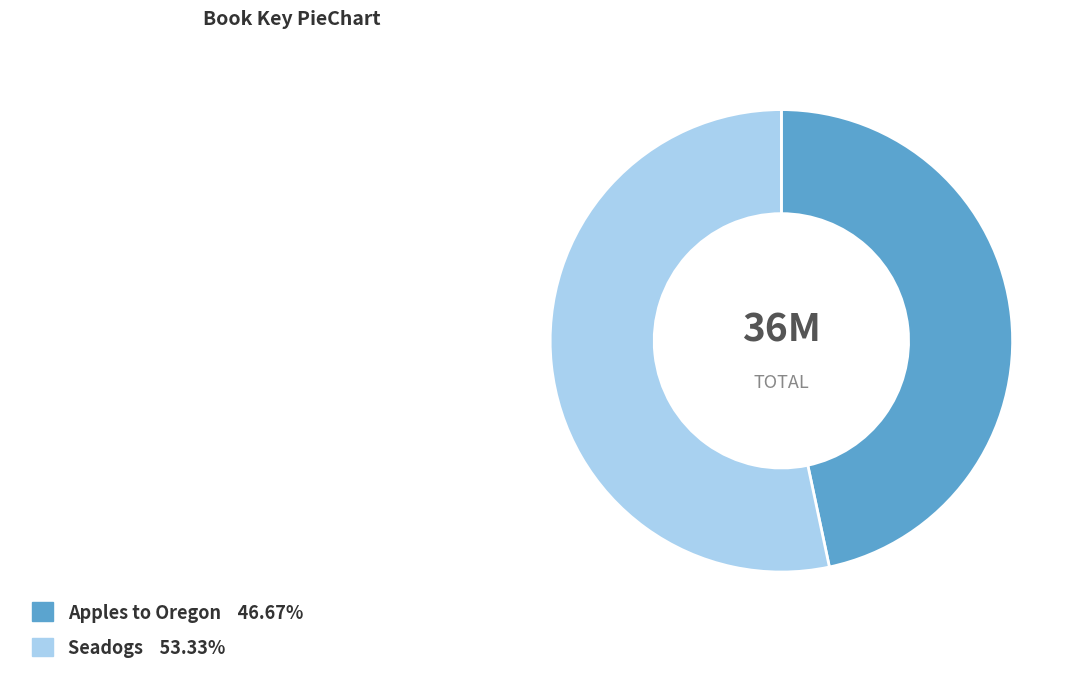

The Seadogs slice represents 42% of the pie. True or false?

False